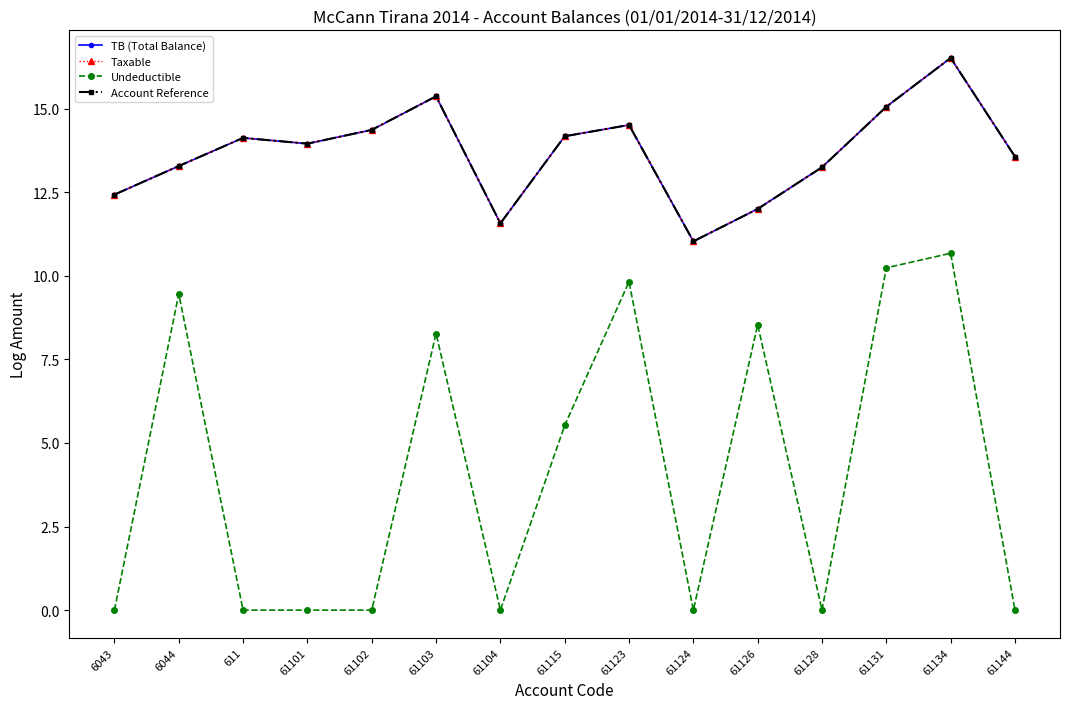

At which category does Account Reference reach its first local peak?

611